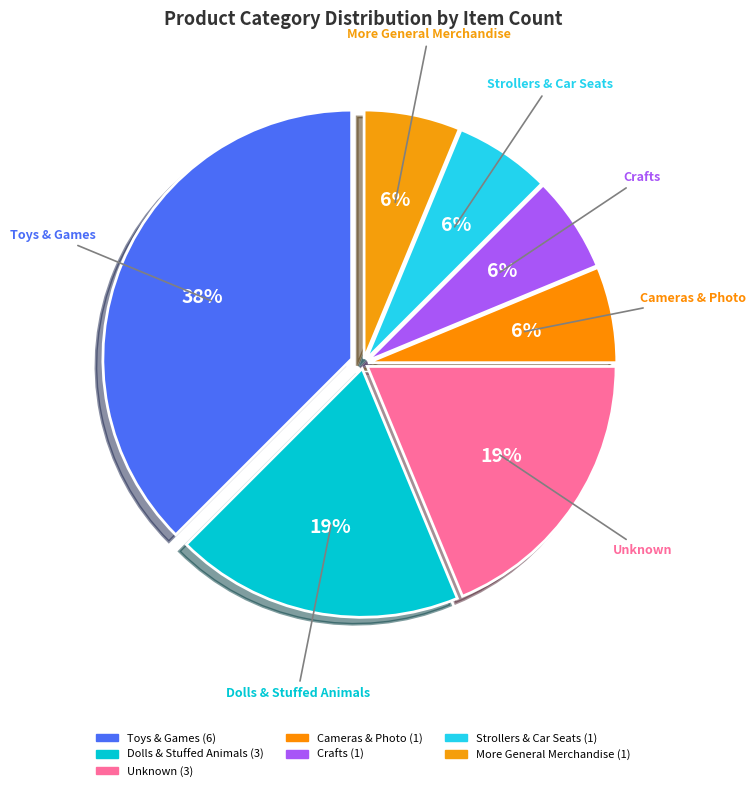

How many slices are in this pie chart?

7